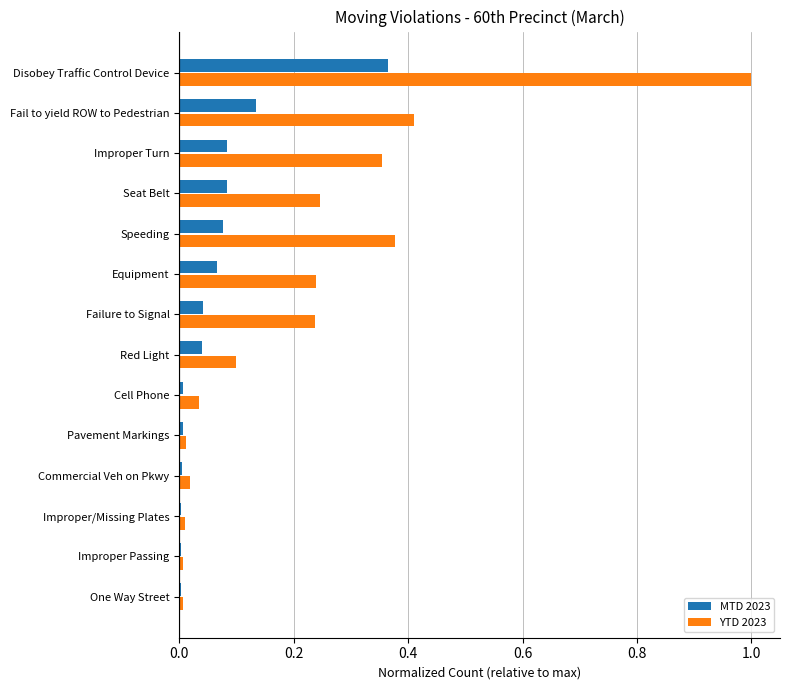

True or false: YTD 2023 has a value of 0.4 at Improper Turn.

True